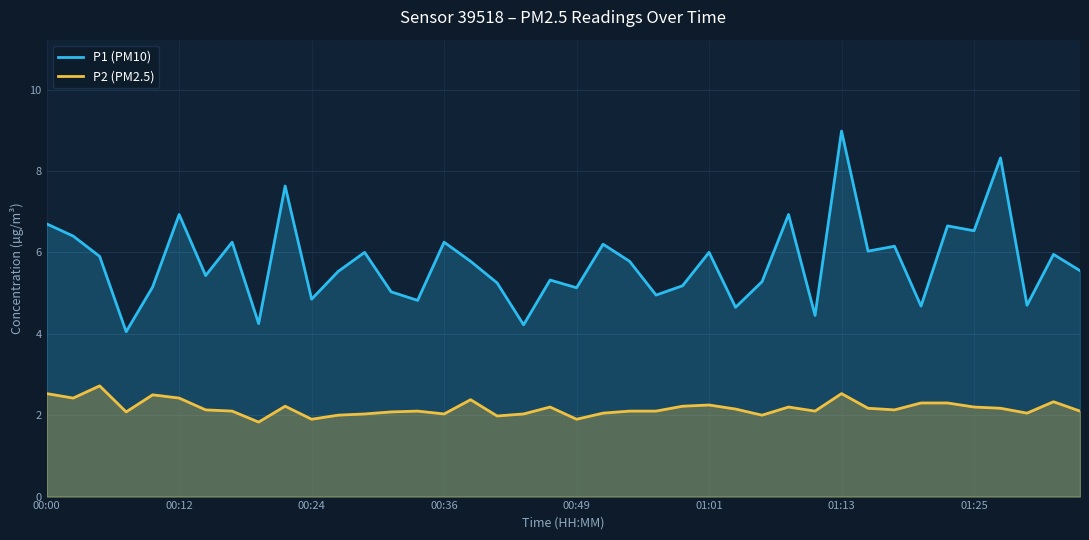

What is the sum of the P1 (PM10) values at 01:25 and 00:00?

13.2